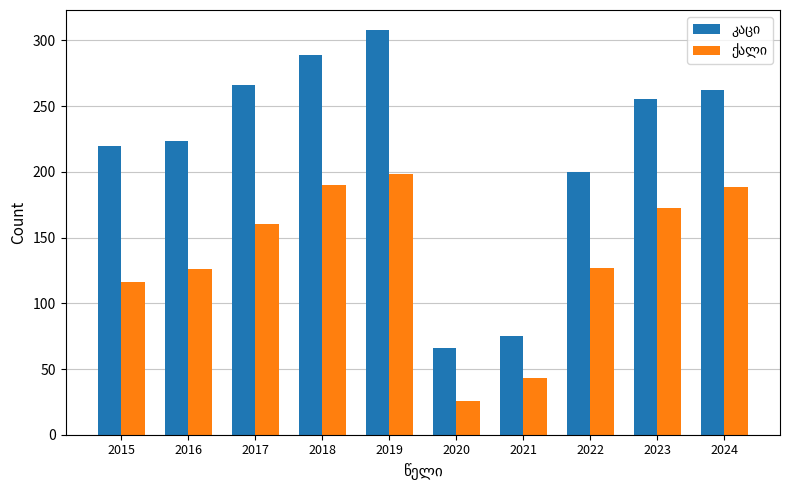

What is the spread (max minus min) of values at 2021?

31.7